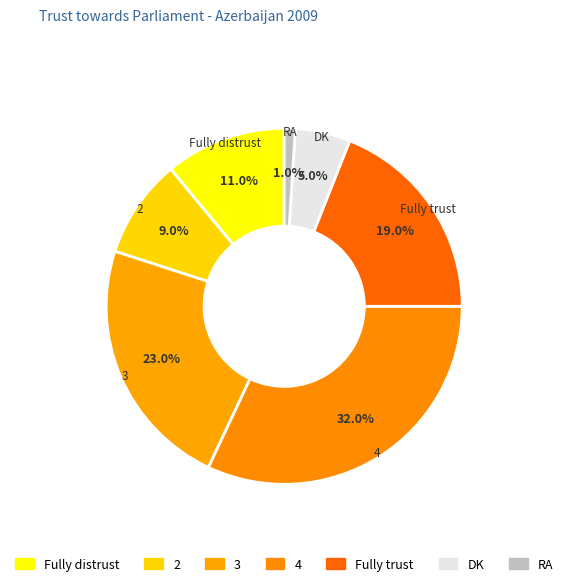

Does Fully distrust account for over 50% of the chart?

No